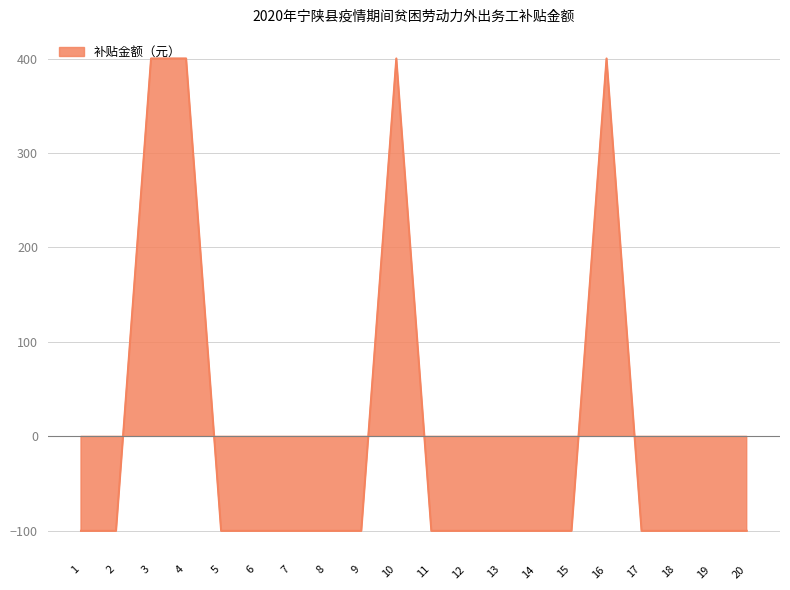

How many interior local peaks (higher than both neighbors) does the data have?

2